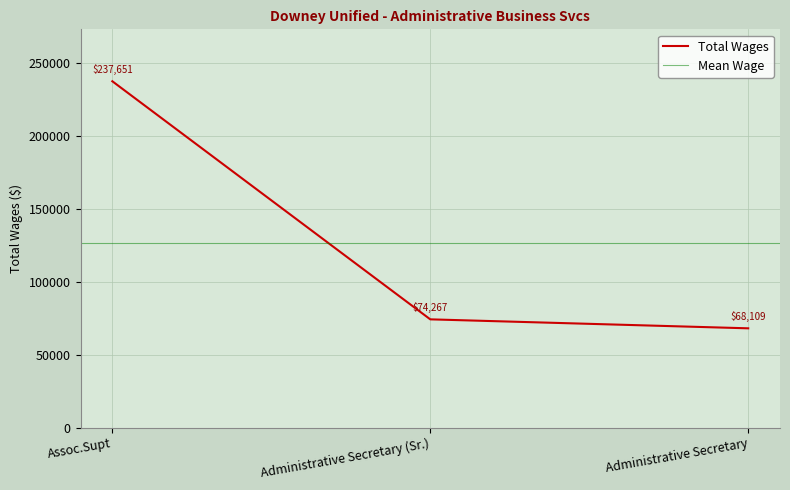

Reading right to left, extract all data points from this chart.

Administrative Secretary=68109	Administrative Secretary (Sr.)=74267	Assoc.Supt=237651